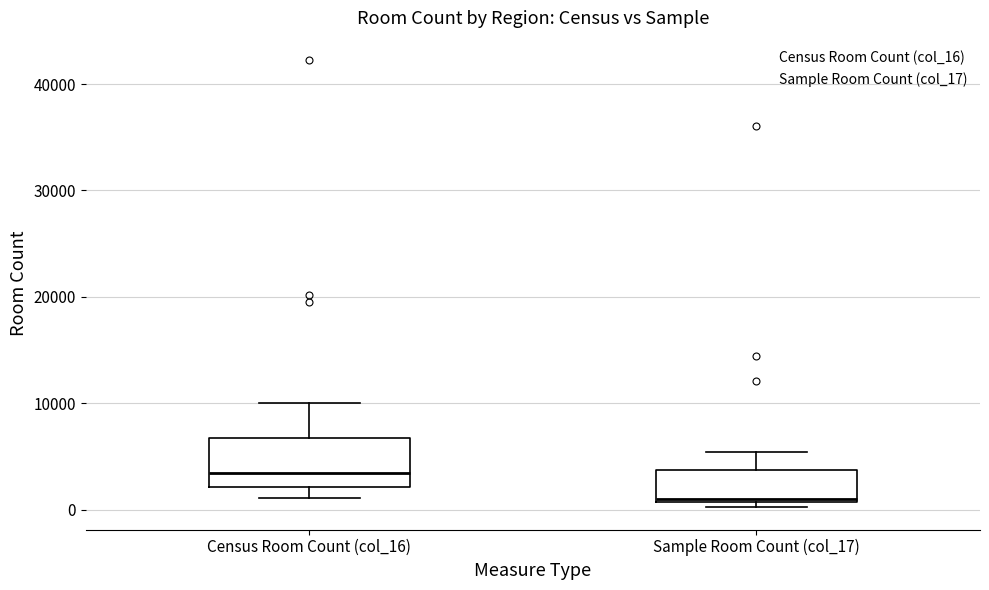

Reading left to right, transcribe this box plot: for each box, give where its median line is, the range the box spans, and where its two whiskers end, as read against the y-axis. The values are not printed on the chart, so give them approximately, as read against the axis.

Census Room Count (col_16): median 3000, box 2000 to 7000, whiskers 1000 to 10000
Sample Room Count (col_17): median 1000, box 1000 to 4000, whiskers 0 to 5000